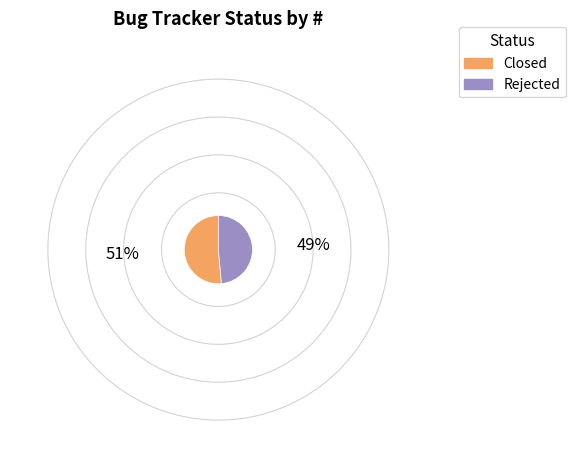

True or false: Closed accounts for 51% of the total.

True